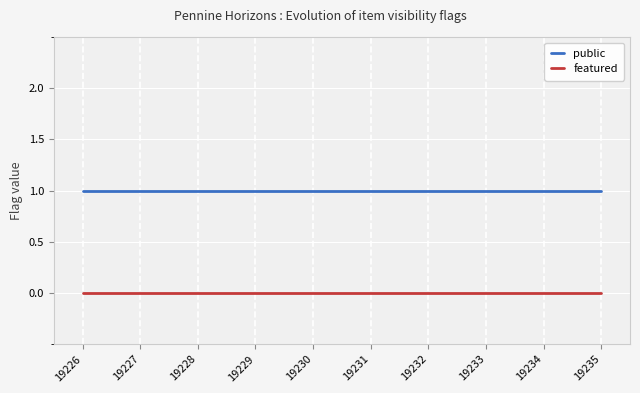

True or false: featured and public intersect in this chart.

False